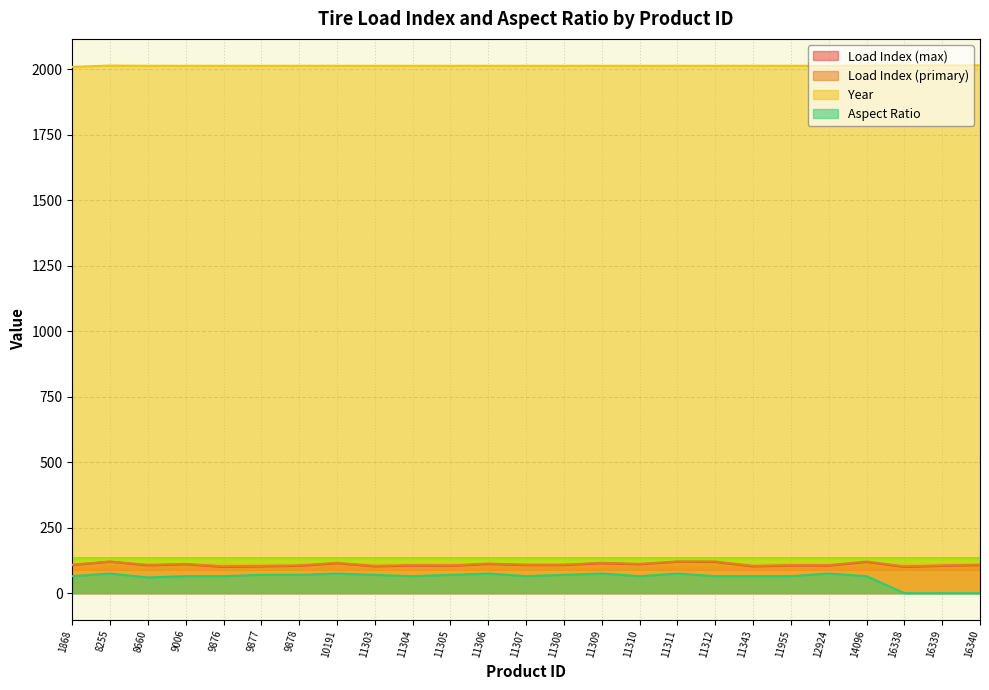

Rank the categories by Load Index (primary) value from highest to lowest.

8255, 11311, 11312, 14096, 10191, 11309, 11306, 9006, 11310, 1868, 11307, 11308, 16340, 8660, 11304, 11955, 12924, 9878, 11305, 16339, 9877, 11303, 11343, 9876, 16338